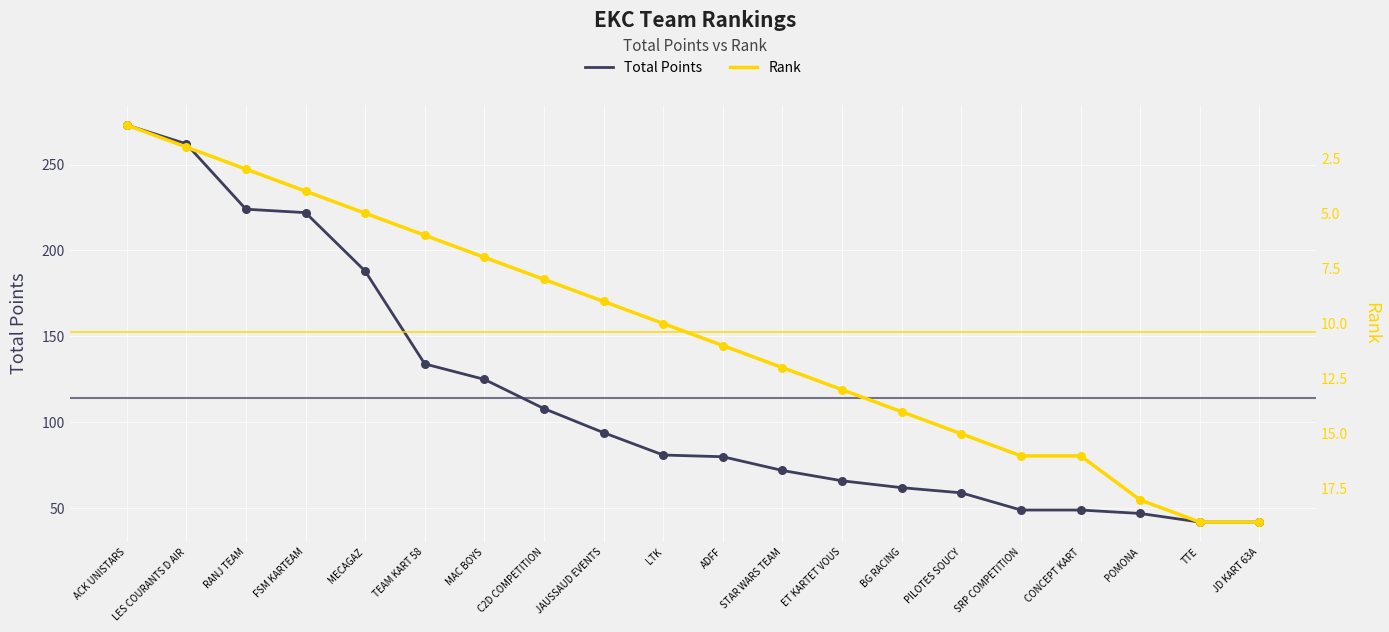

At which category is the sum across all series the highest?

ACK UNISTARS